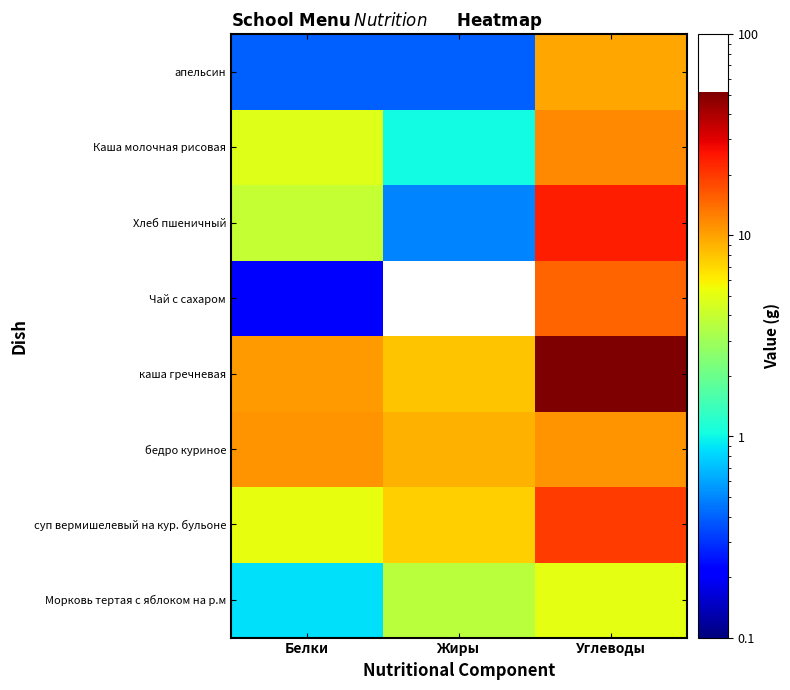

At which category is the sum across all series the highest?

Углеводы